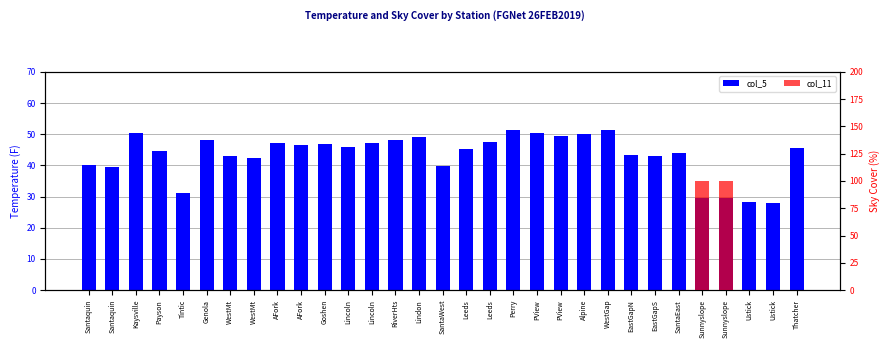

Is it true that col_5 equals 19.1 at Ustick?

False